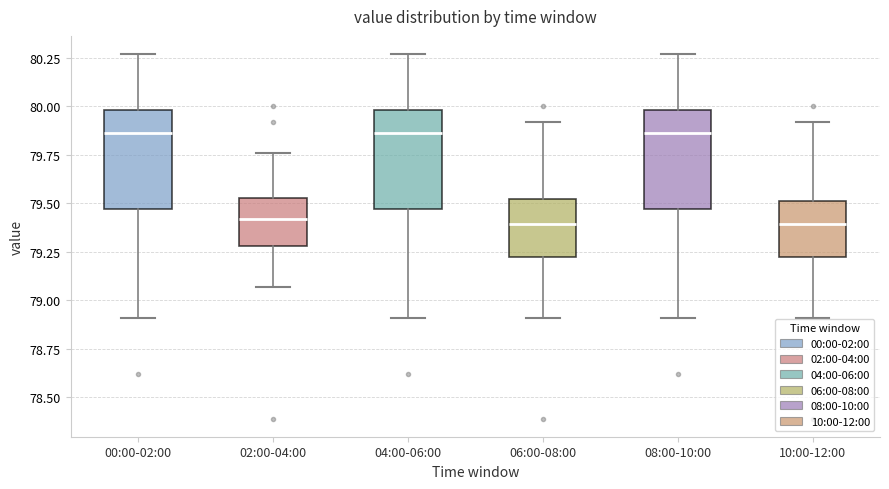

Reading left to right, read every box against the y-axis: the position of its median line, the range the box covers, and the ends of its whiskers. The values are not printed on the chart, so give them approximately, as read against the axis.

00:00-02:00: median 79.85, box 79.45 to 80.00, whiskers 78.90 to 80.25
02:00-04:00: median 79.40, box 79.30 to 79.55, whiskers 79.05 to 79.75
04:00-06:00: median 79.85, box 79.45 to 80.00, whiskers 78.90 to 80.25
06:00-08:00: median 79.40, box 79.25 to 79.50, whiskers 78.90 to 79.90
08:00-10:00: median 79.85, box 79.45 to 80.00, whiskers 78.90 to 80.25
10:00-12:00: median 79.40, box 79.25 to 79.50, whiskers 78.90 to 79.90